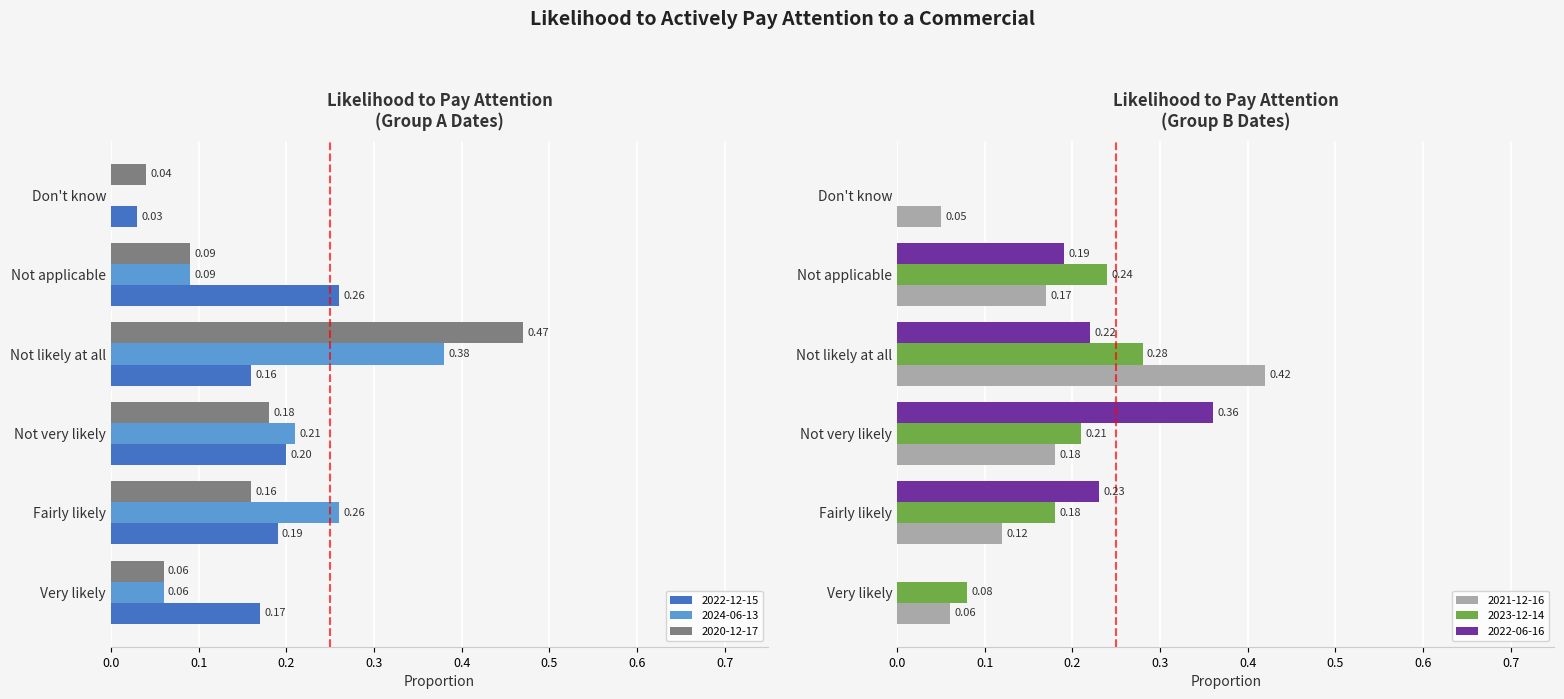

Rank the categories by 2022-12-15 value from highest to lowest.

Not applicable, Not very likely, Fairly likely, Very likely, Not likely at all, Don't know